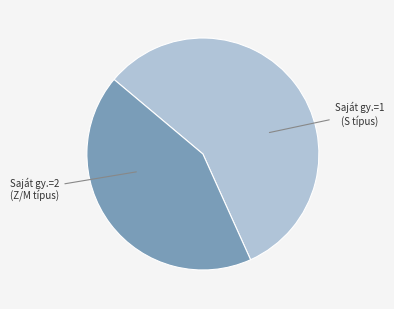

How many slices are in this pie chart?

2